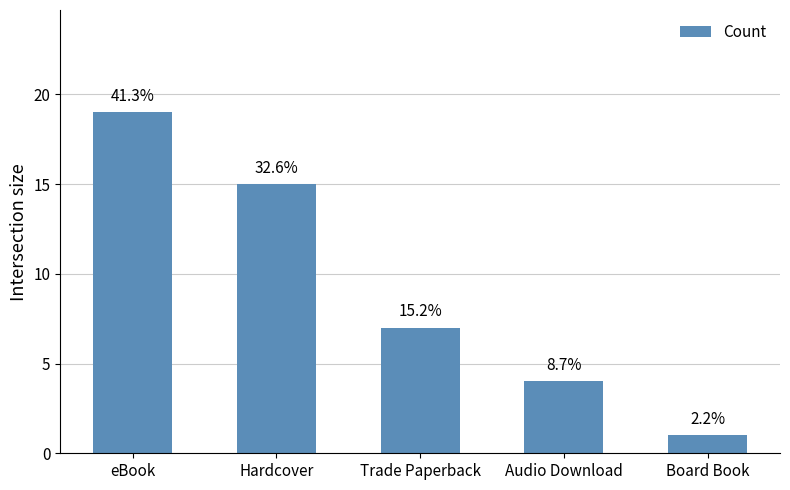

Are the bars horizontal?

No